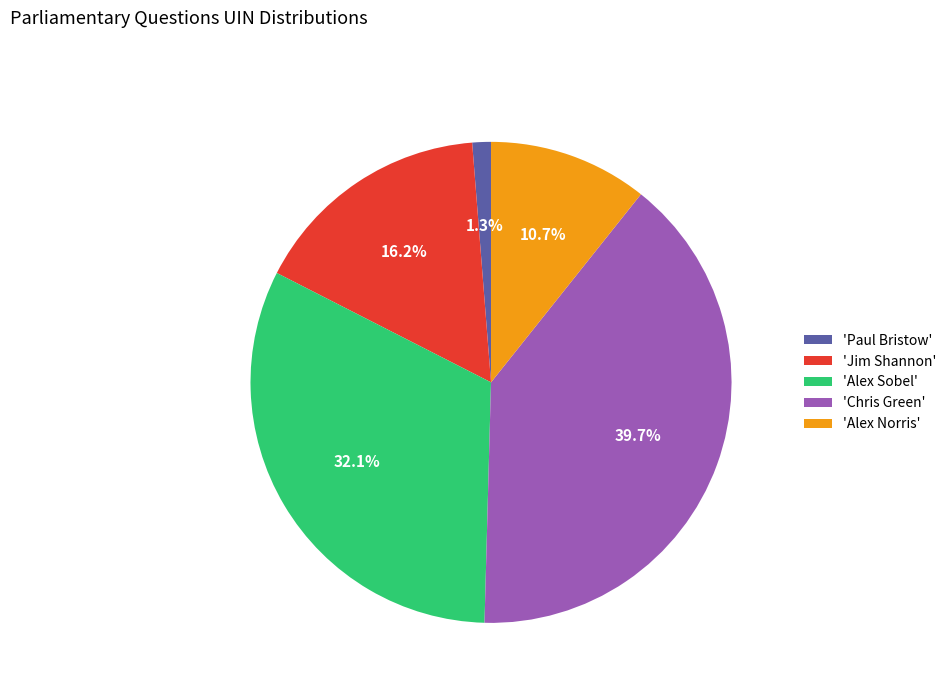

Which category has the biggest portion of the pie?

'Chris Green'